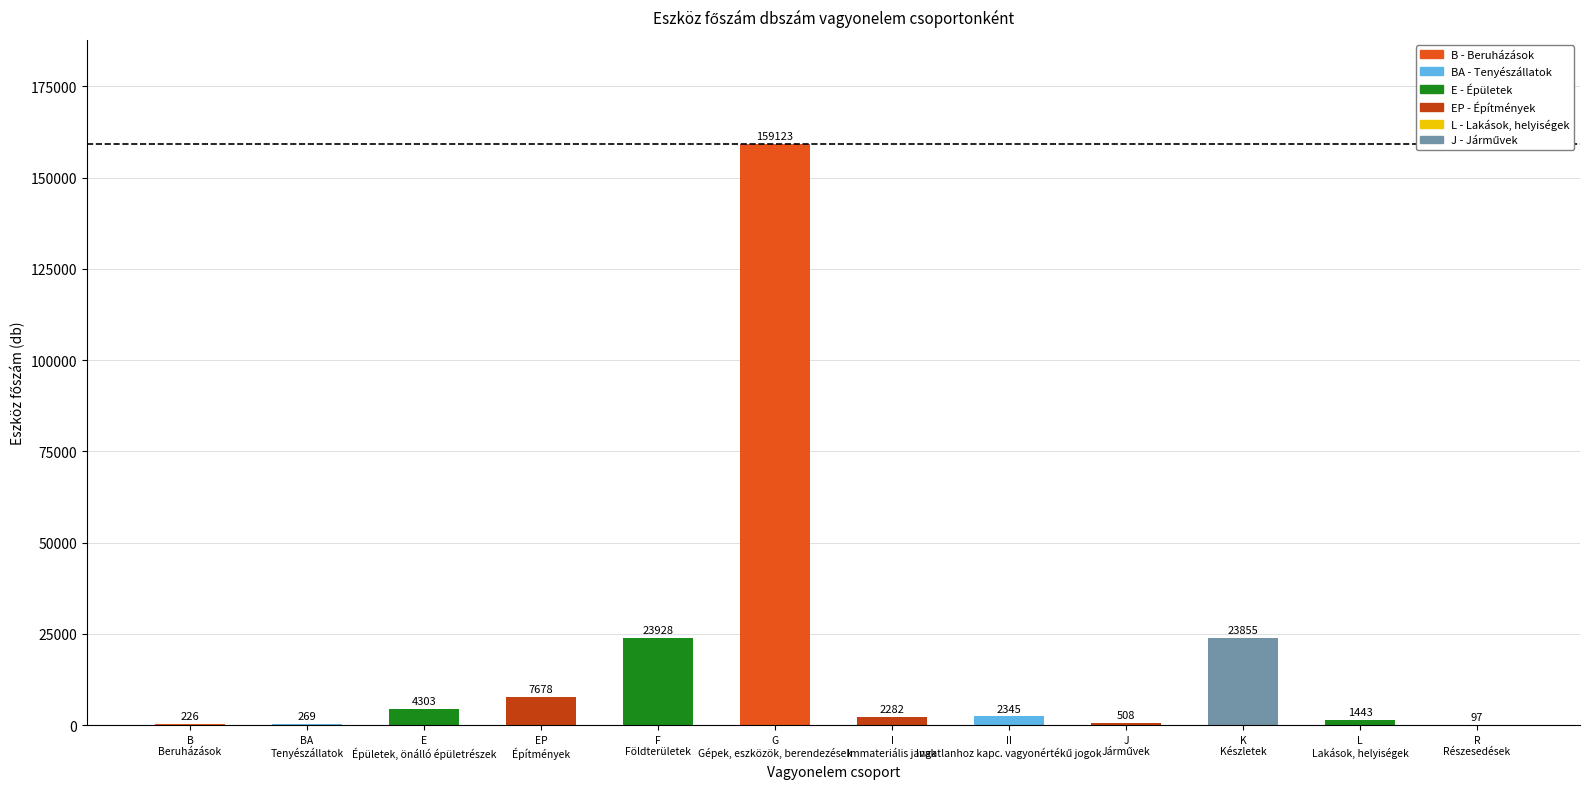

What is the greatest value displayed?

159123